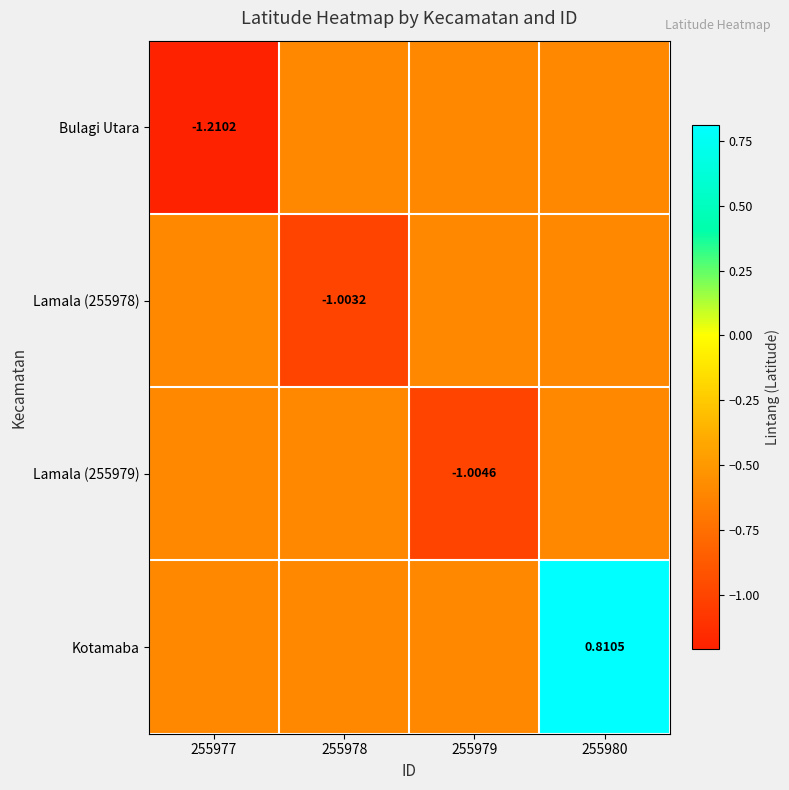

What is the sum of all Lamala (255979) values?

-2.8